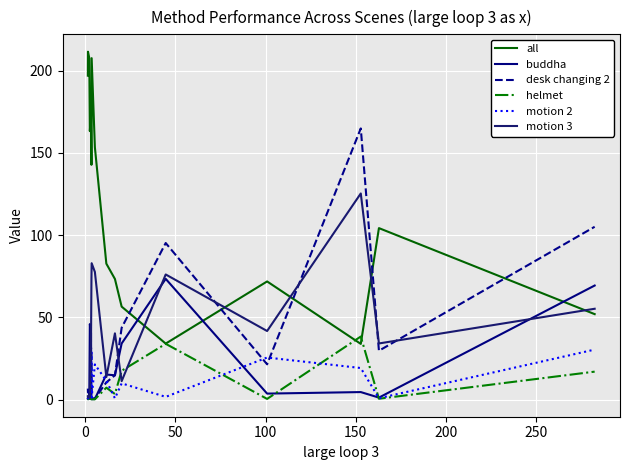

Does the chart have visible grid lines?

Yes